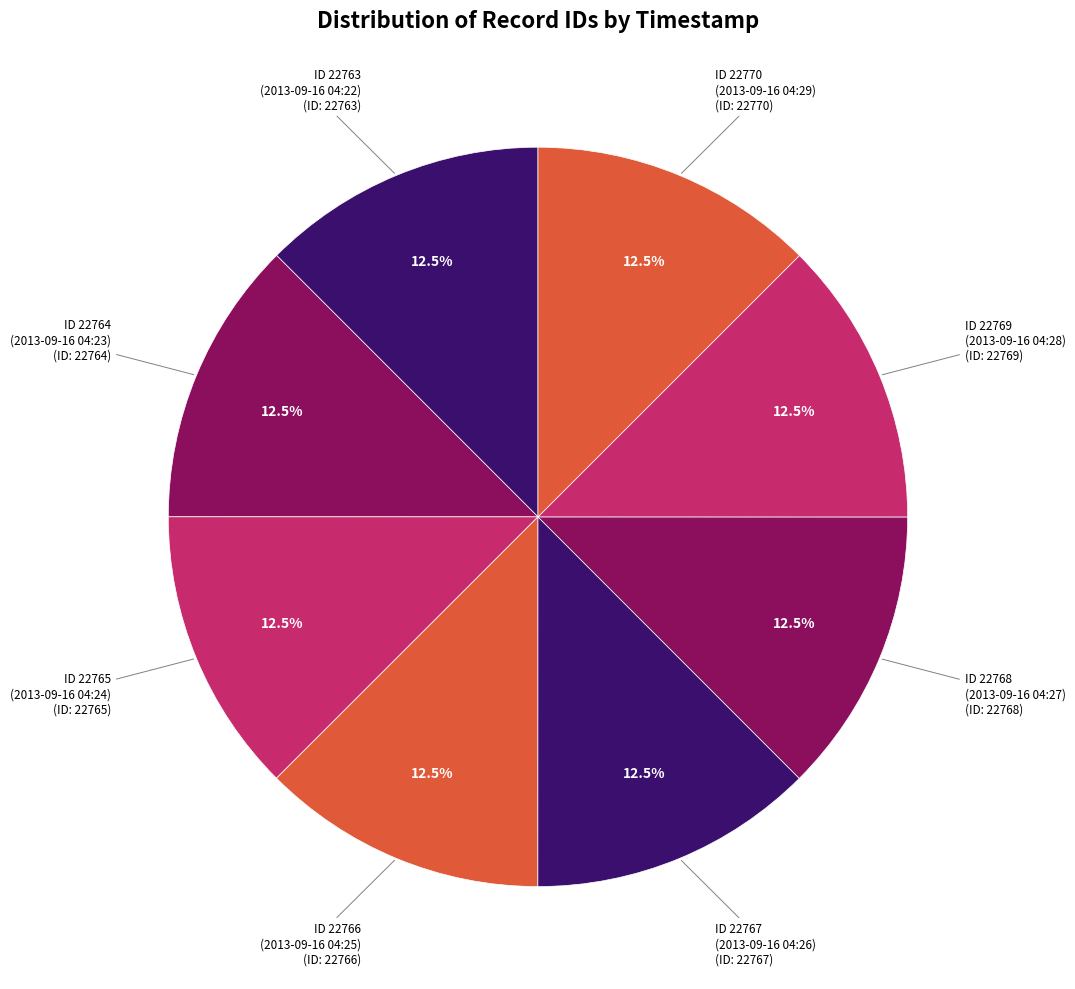

Does any single category account for the majority?

No